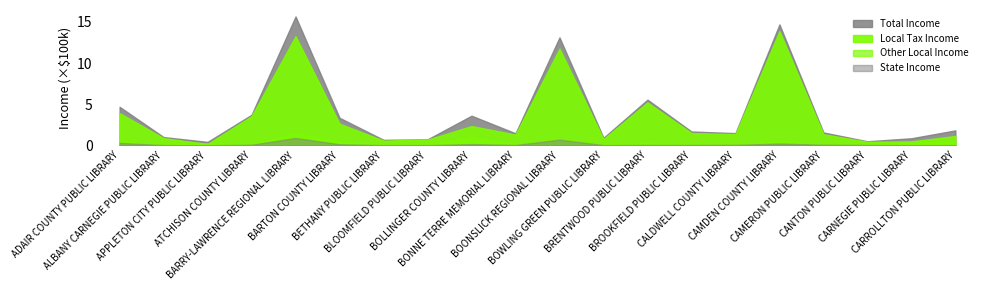

Where does the Local Tax Income series first go above 135918?

ADAIR COUNTY PUBLIC LIBRARY